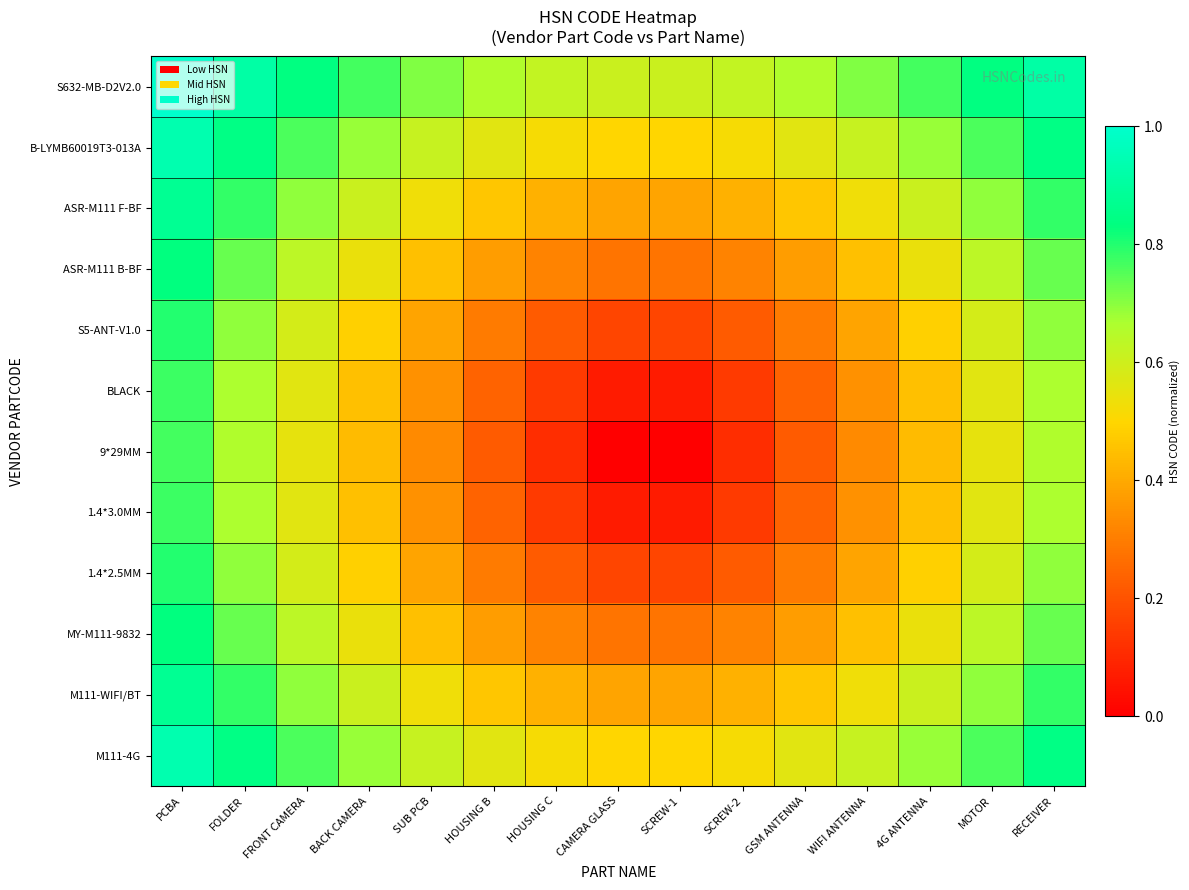

At PCBA, list the series in order from smallest to largest.

9*29MM, BLACK, 1.4*3.0MM, S5-ANT-V1.0, 1.4*2.5MM, ASR-M111 B-BF, MY-M111-9832, ASR-M111 F-BF, M111-WIFI/BT, B-LYMB60019T3-013A, M111-4G, S632-MB-D2V2.0